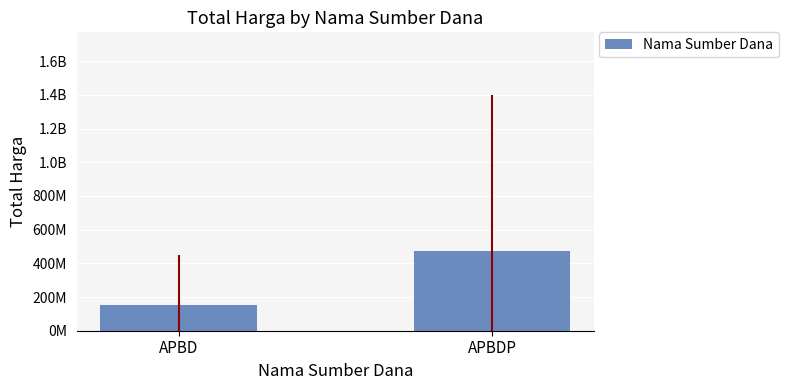

What position from the left is APBDP?

2